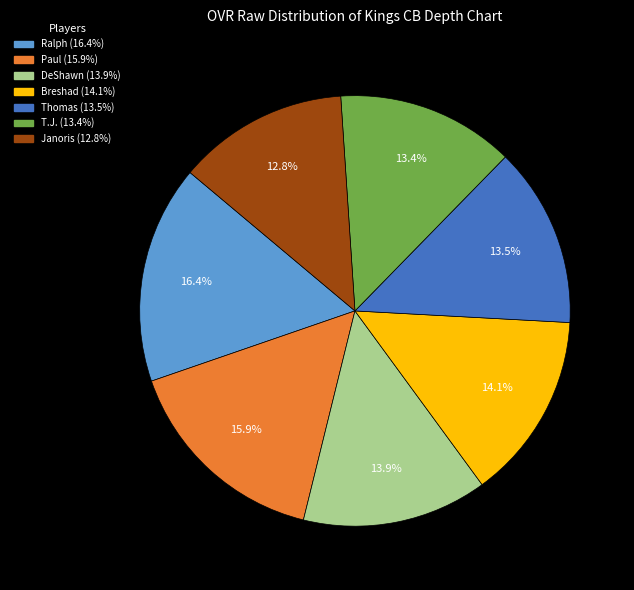

Does Ralph represent more than half of the total?

No